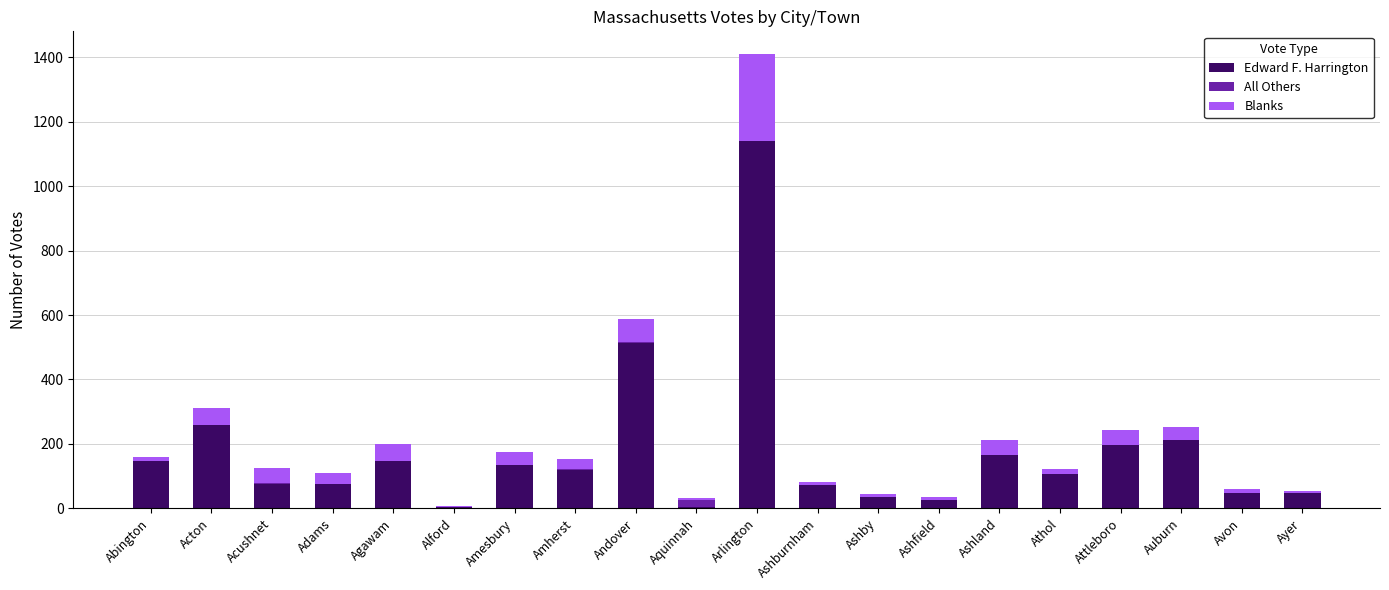

What is the sum of all Edward F. Harrington values?

3525